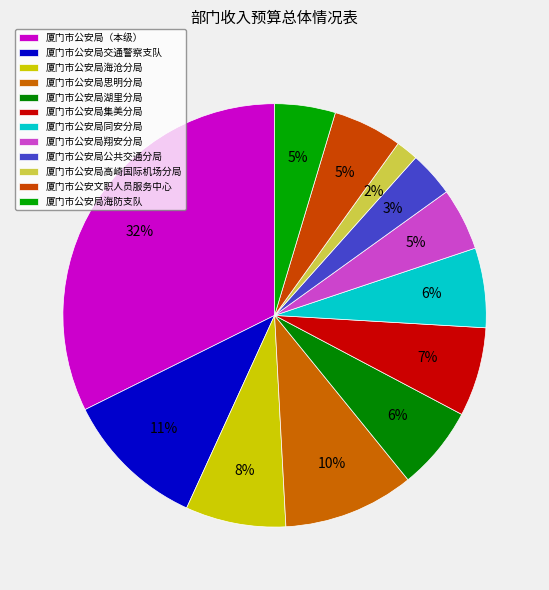

How many slices are in this pie chart?

12